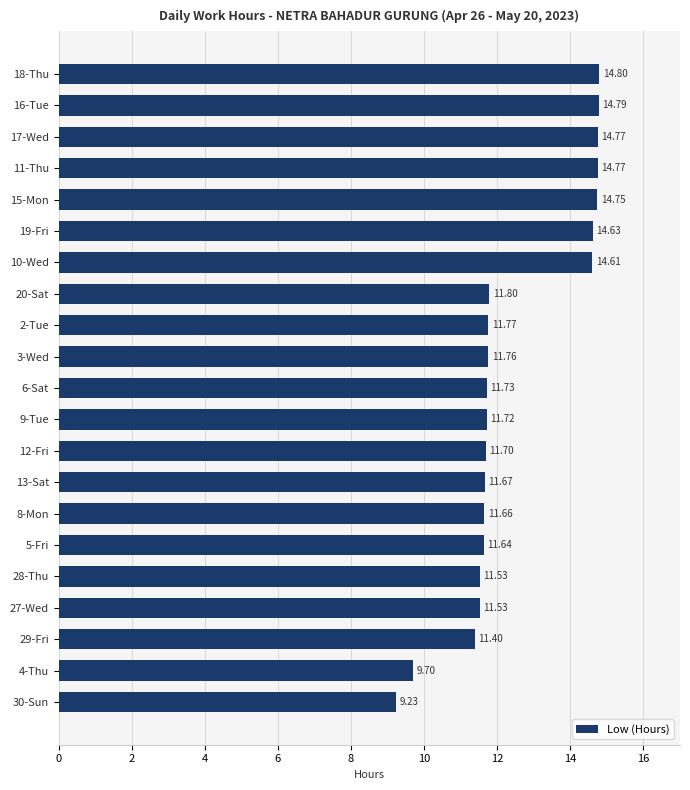

What is the sum of all values?

262.0